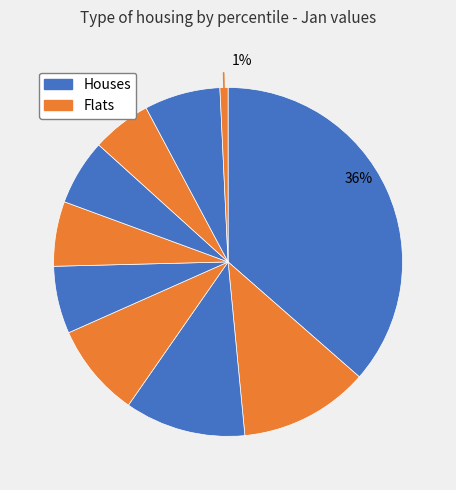

Is it true that pct45 is 1% of the pie?

False